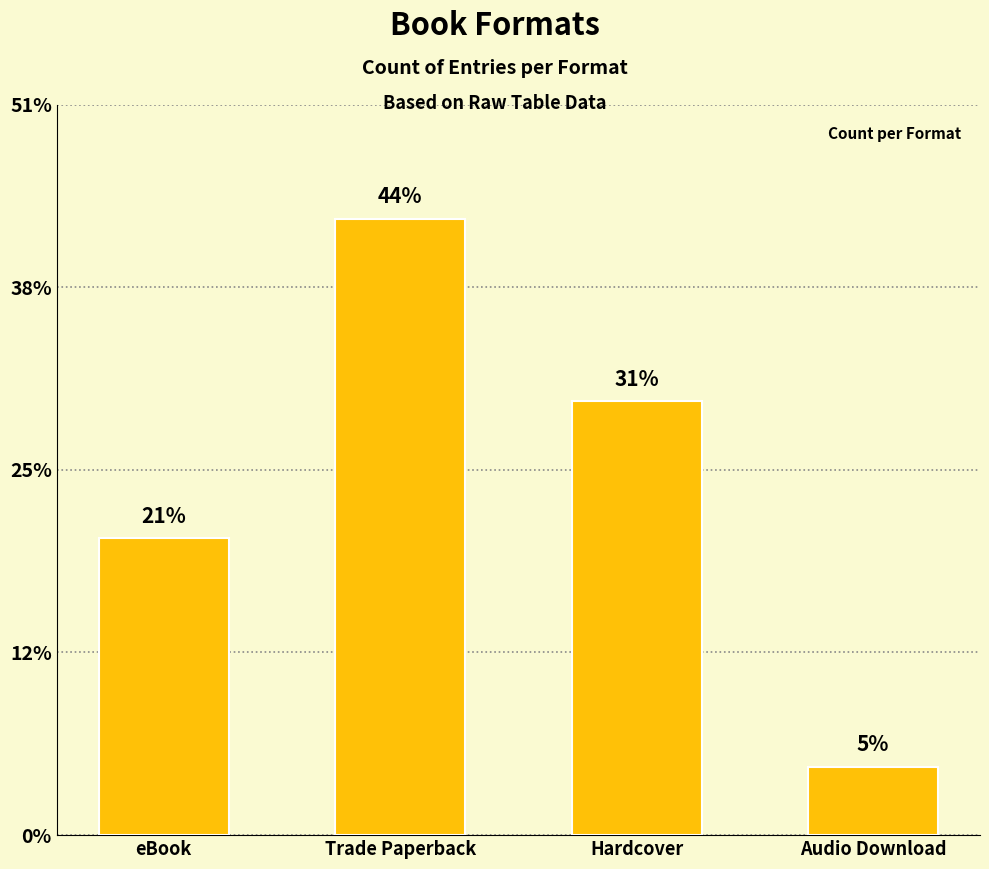

True or false: the data shows 2 at Audio Download.

False